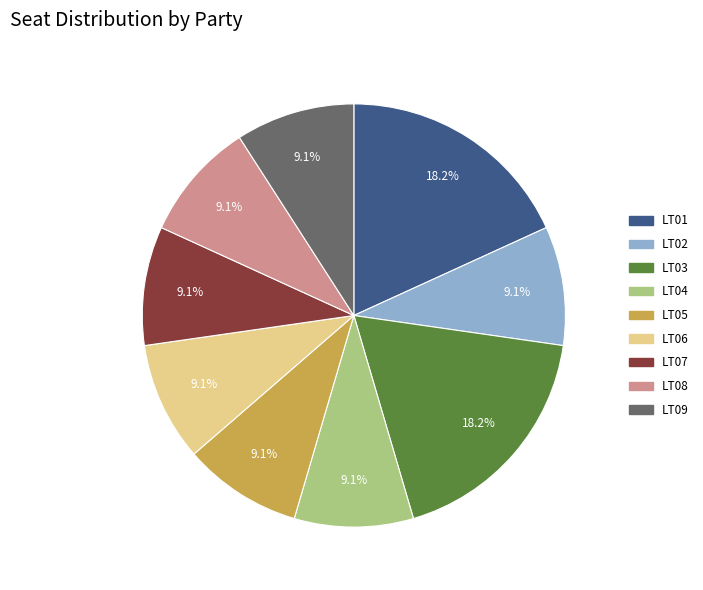

Count the number of slices in the pie.

9